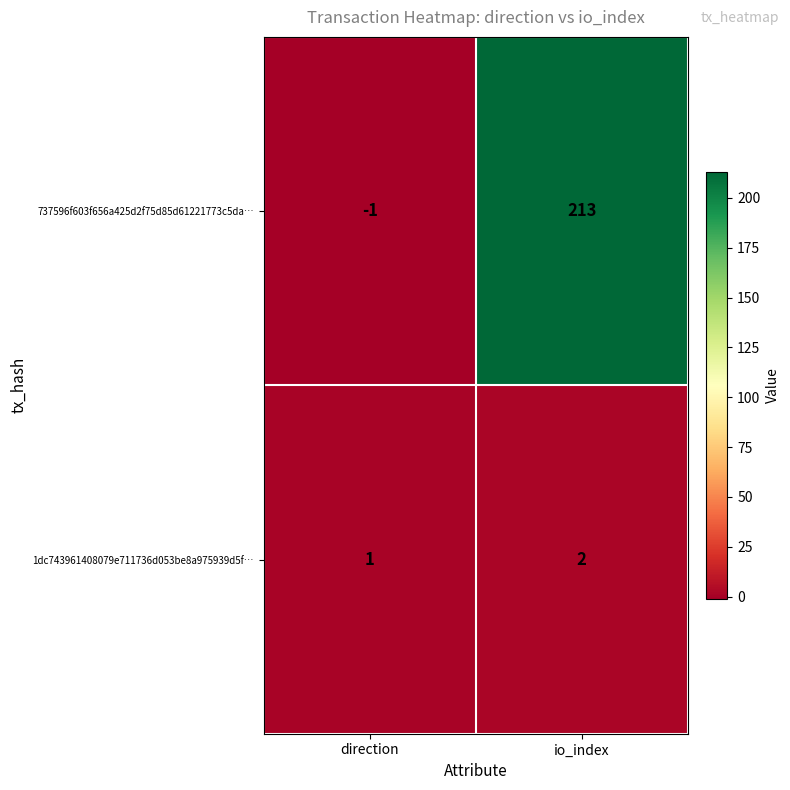

Reading left to right, what are all the values shown in this chart?

737596f603f656a425d2f75d85d61221773c5da…: -1	213
1dc743961408079e711736d053be8a975939d5f…: 1	2